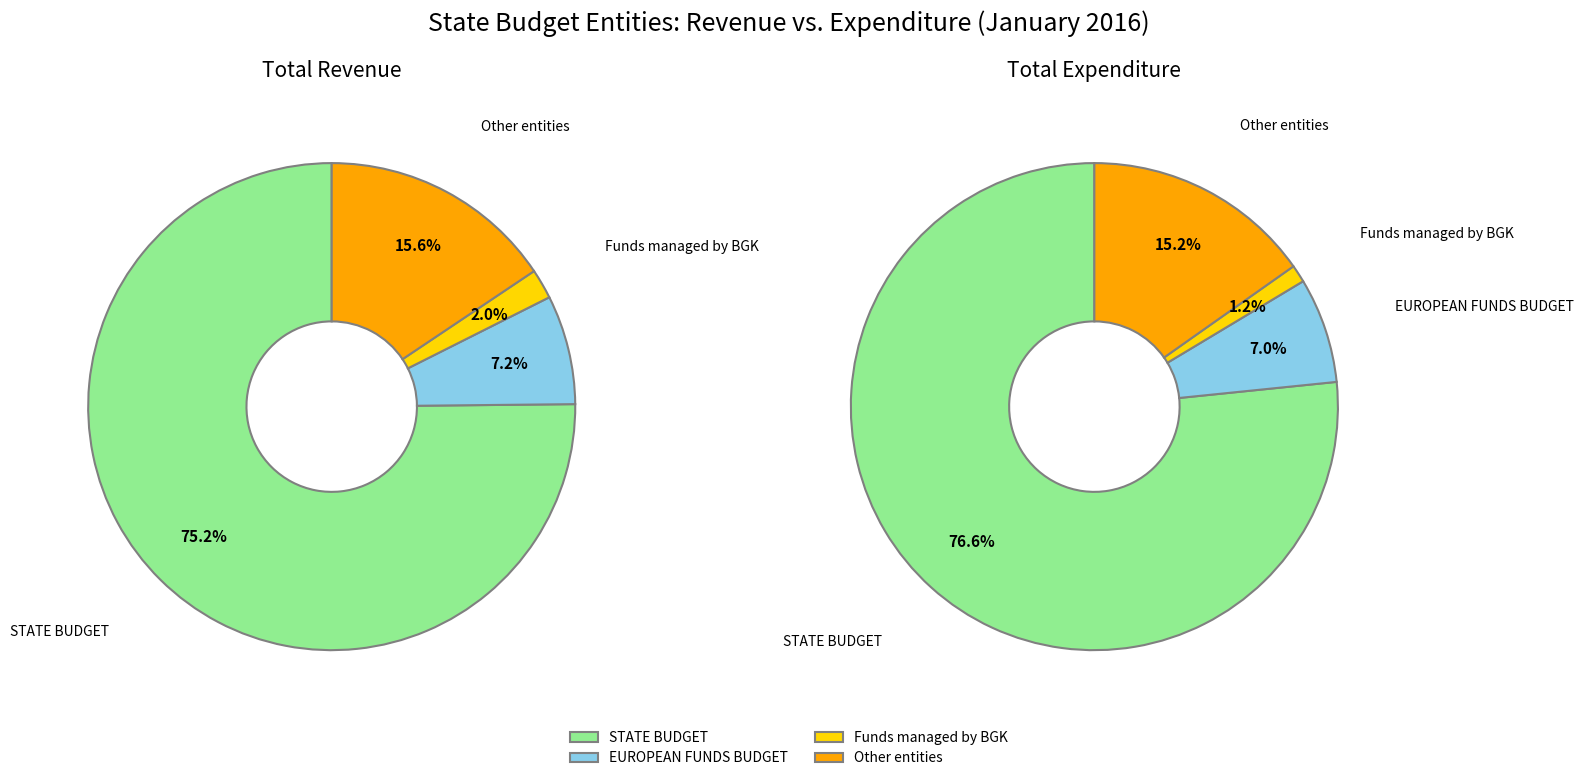

The EUROPEAN FUNDS BUDGET slice represents 7% of the pie. True or false?

True